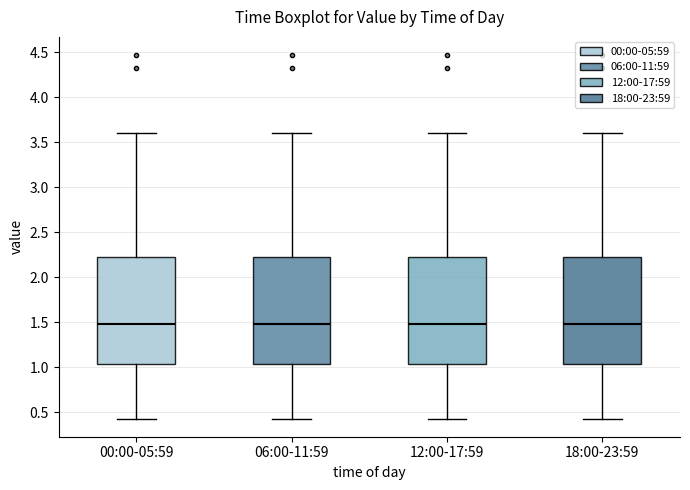

Reading left to right, read every box against the y-axis: the position of its median line, the range the box covers, and the ends of its whiskers. The values are not printed on the chart, so give them approximately, as read against the axis.

00:00-05:59: median 1.50, box 1.05 to 2.25, whiskers 0.45 to 3.60
06:00-11:59: median 1.50, box 1.05 to 2.25, whiskers 0.45 to 3.60
12:00-17:59: median 1.50, box 1.05 to 2.25, whiskers 0.45 to 3.60
18:00-23:59: median 1.50, box 1.05 to 2.25, whiskers 0.45 to 3.60